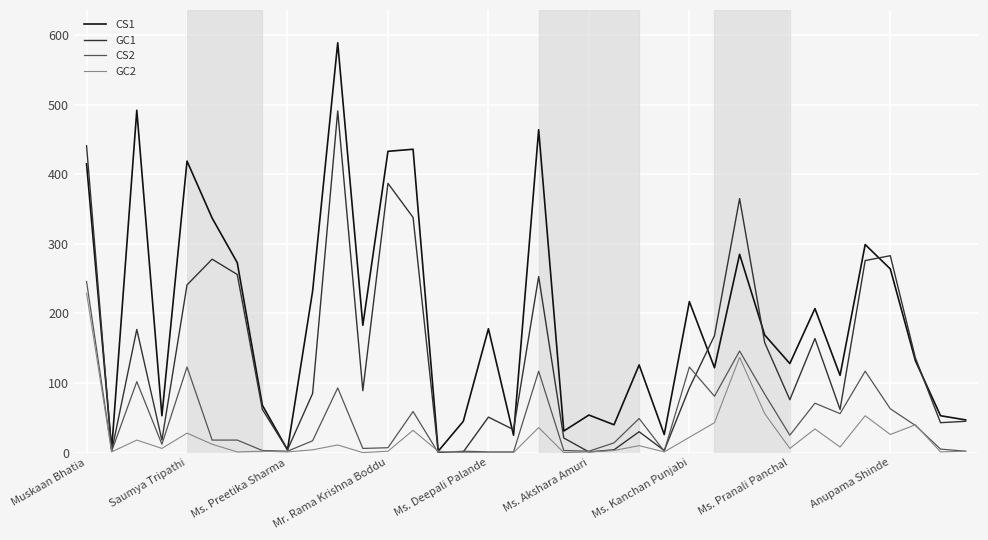

Which series has the largest total across all categories?

CS1